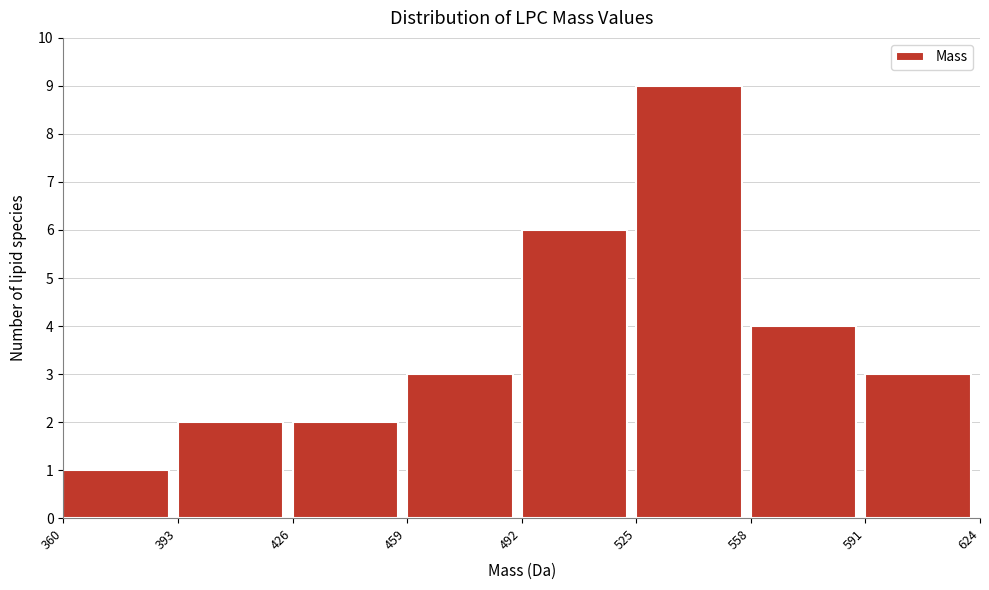

Reading left to right, transcribe this chart: for each bar, give the range it covers on the x-axis and its height. The values are not printed on the chart, so give them approximately, as read against the axis.

360 to 393: 1
393 to 426: 2
426 to 459: 2
459 to 492: 3
492 to 525: 6
525 to 558: 9
558 to 591: 4
591 to 624: 3